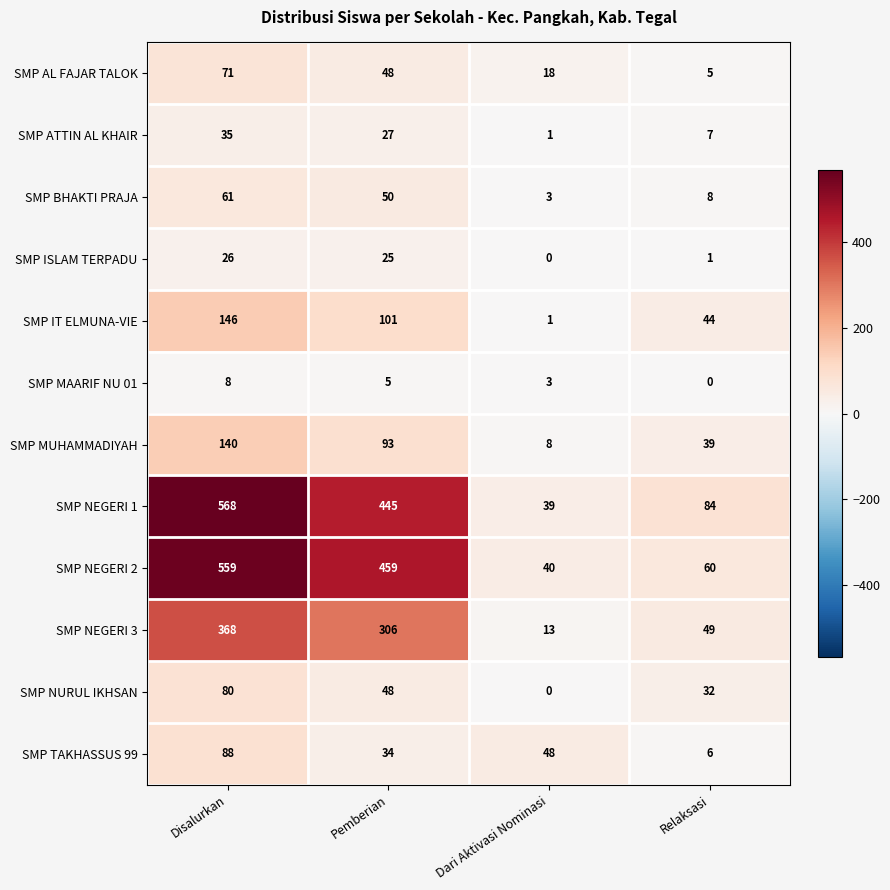

What is the total value across all series at Disalurkan?

2150